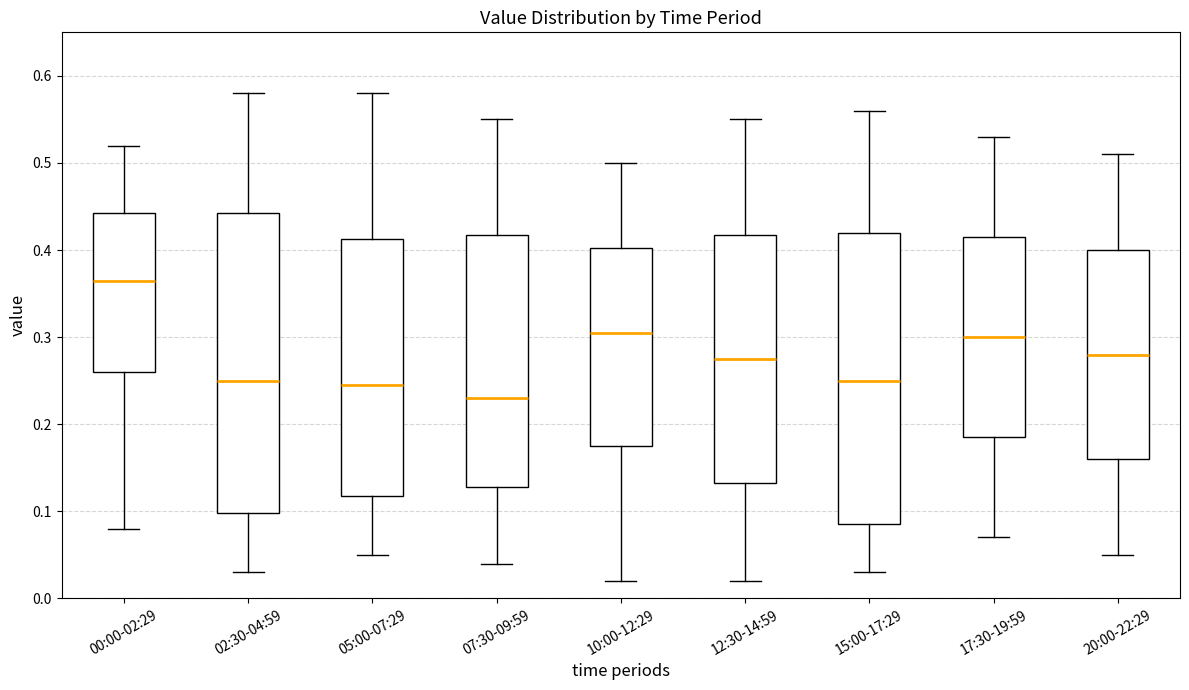

Which box is the tallest, from its lower edge to its upper edge?

02:30-04:59